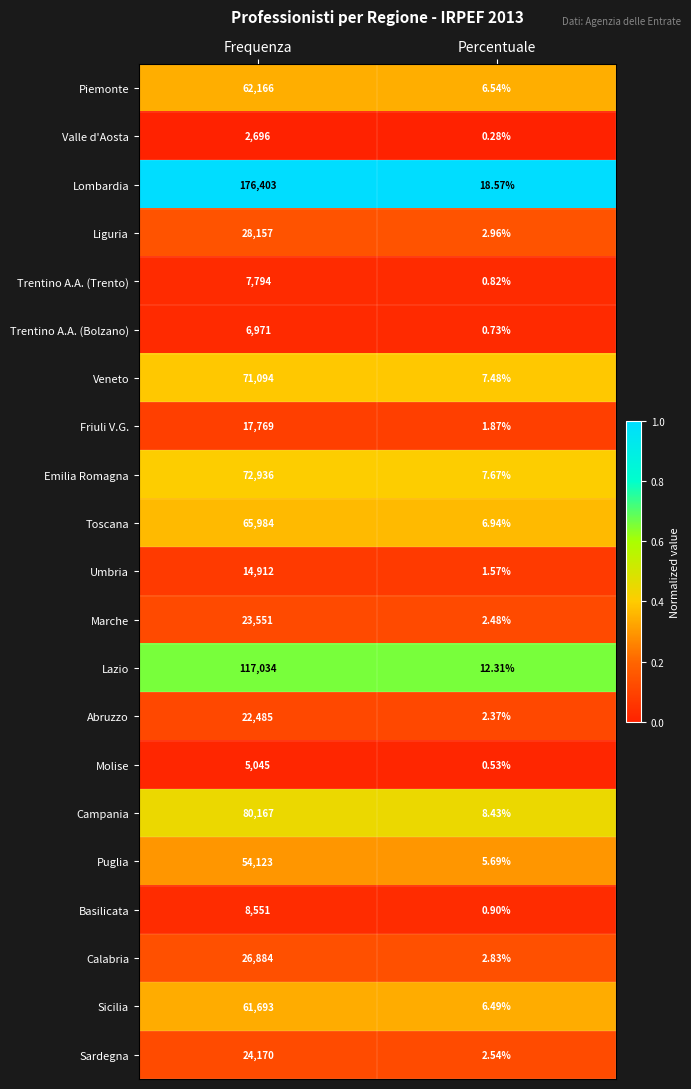

Which series has the largest total across all categories?

Lombardia